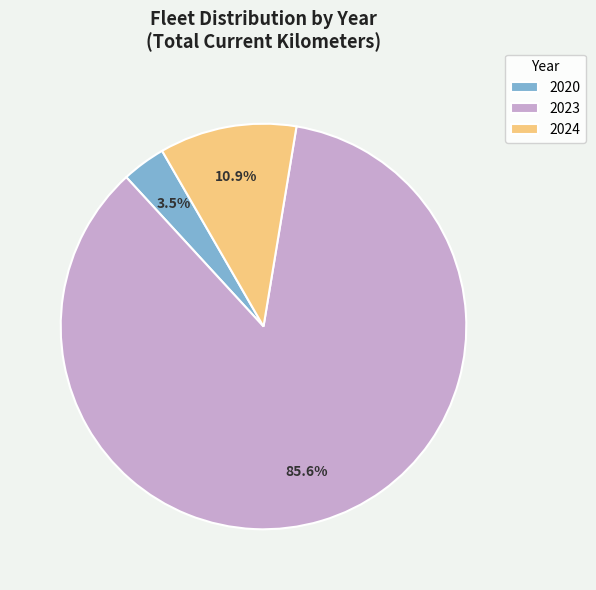

Between 2024 and 2023, which is larger?

2023